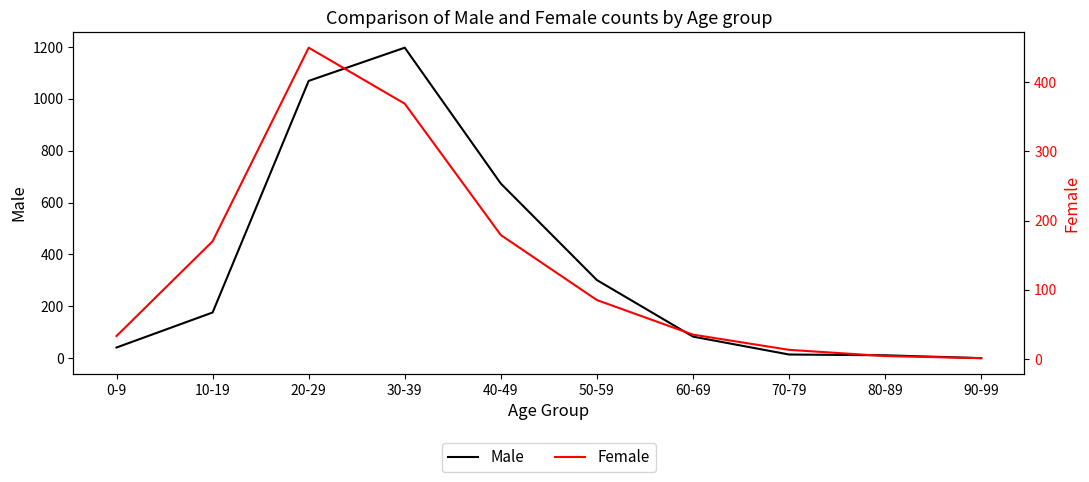

Is it true that Male equals 41 at 0-9?

True